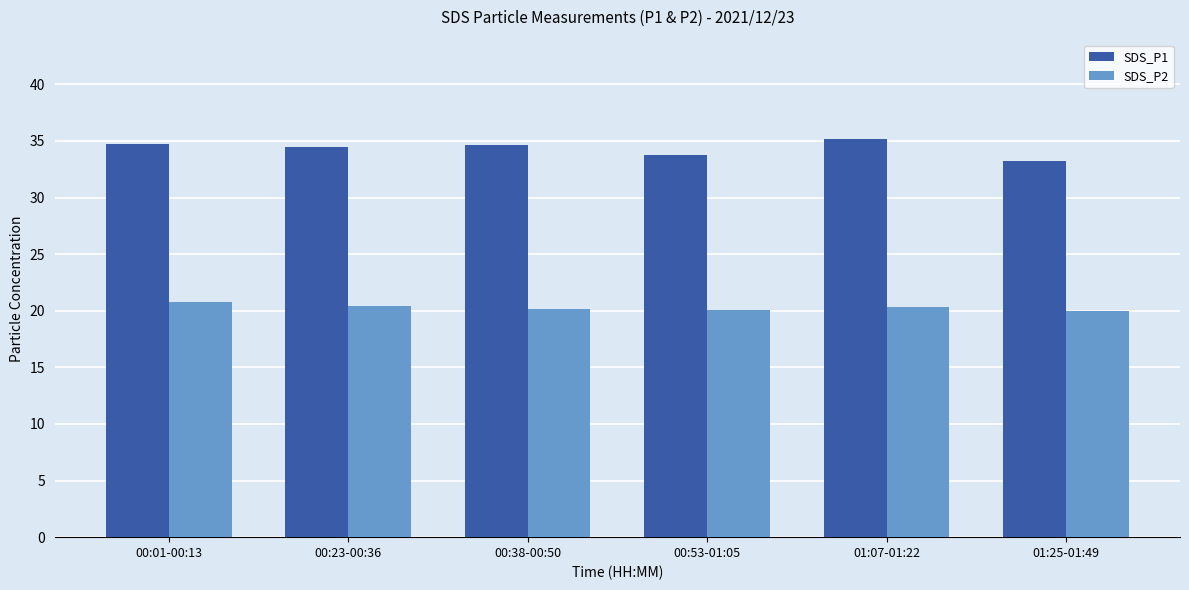

How many groups of bars are there?

6